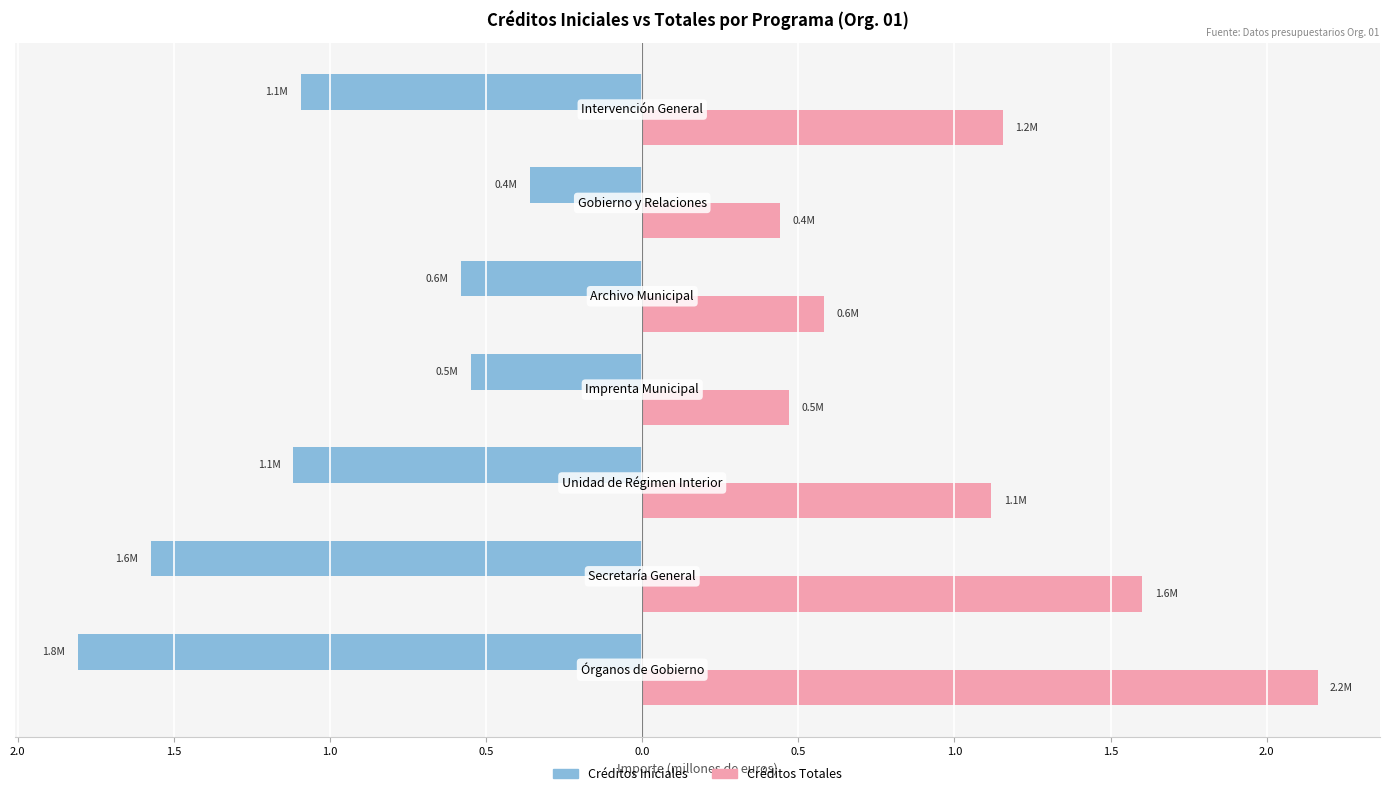

What is the sum of all Créditos Iniciales values?

-7.1